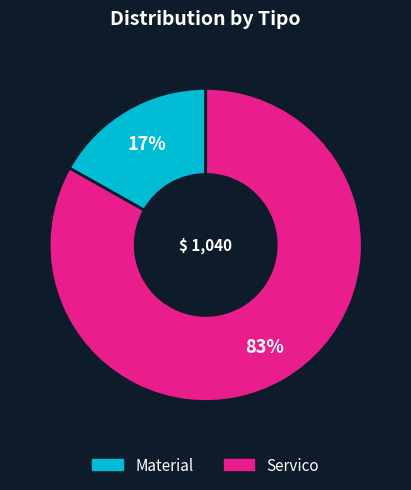

How many segments does this pie chart have?

2